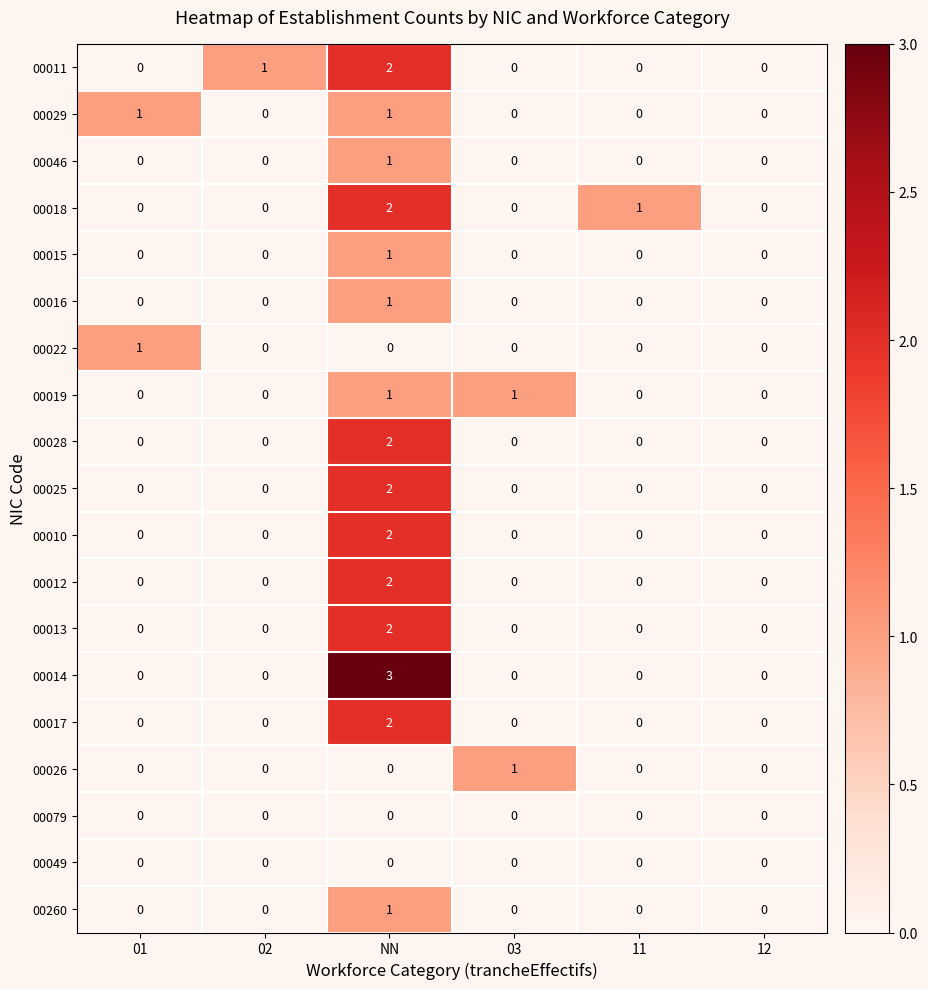

Count the 00260 values in the range 0 to 1.

6